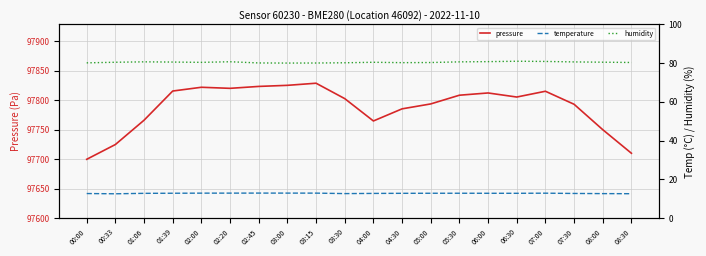

True or false: temperature and humidity intersect in this chart.

False